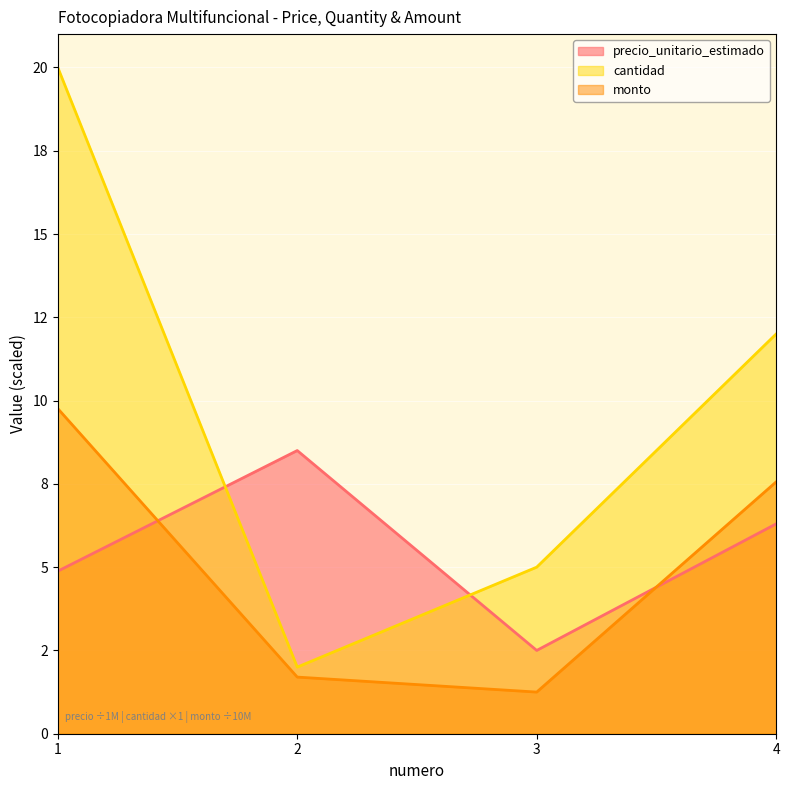

At which category does monto reach its first local valley?

3